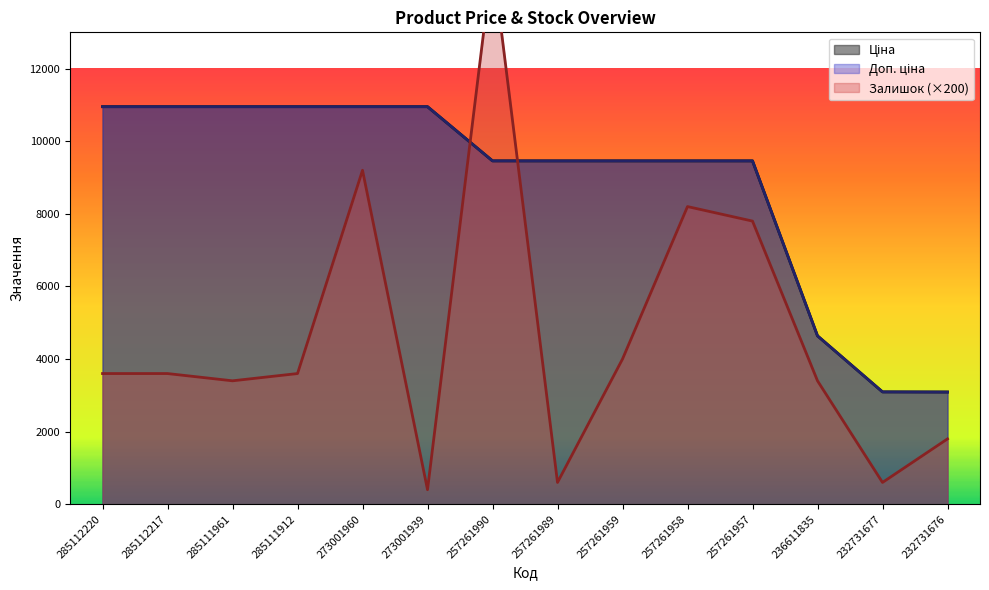

Which label corresponds to the largest value in the chart?

257261990